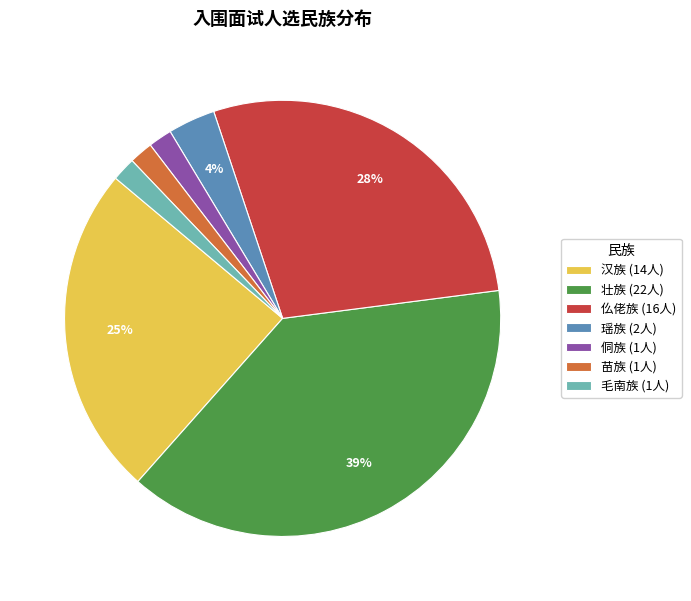

What percentage is the 侗族 (1人) slice, to the nearest percent?

2%